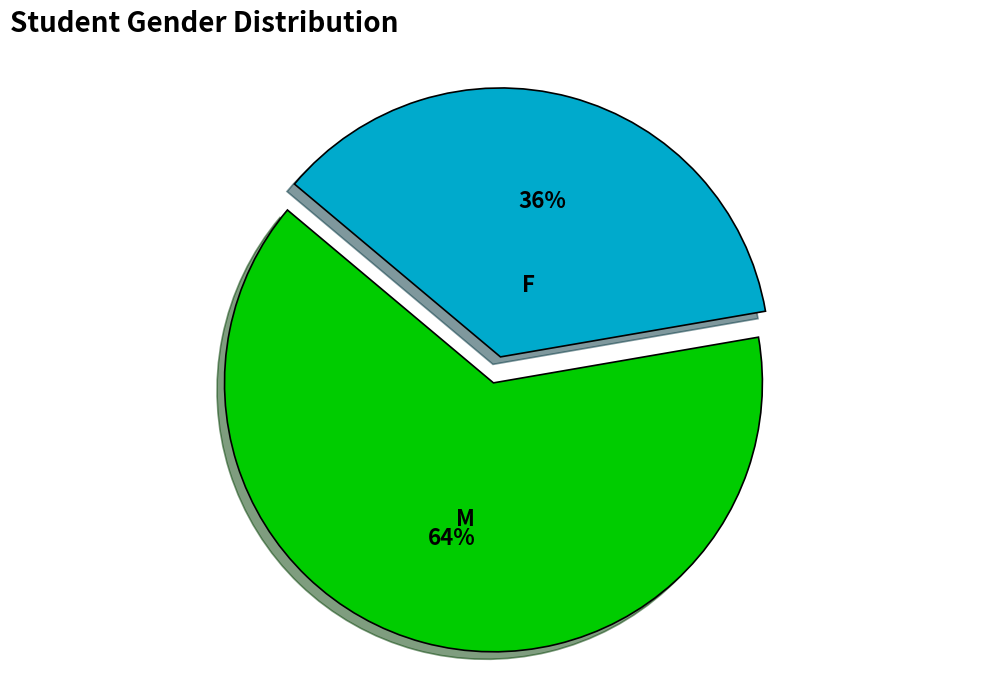

Which slice represents more than half of the pie?

M